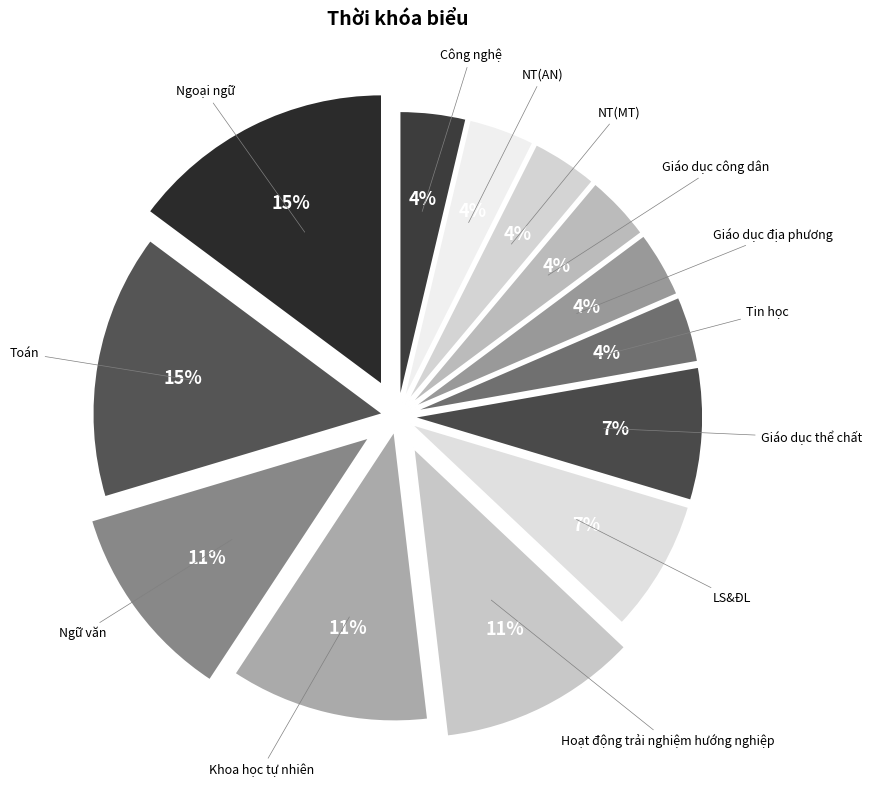

The NT(AN) slice represents 1% of the pie. True or false?

False